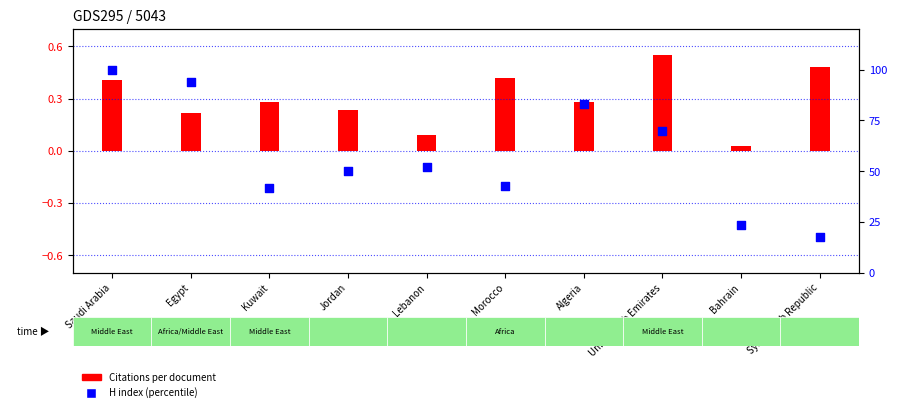

What is the change in value from Morocco to Syrian Arab Republic?

-25.0